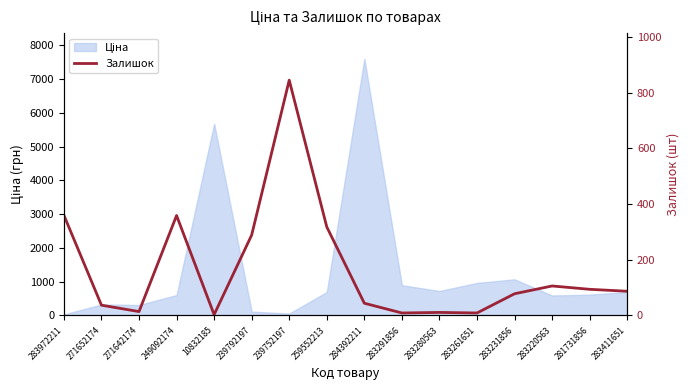

Is it true that the value at 239792197 is 289?

True